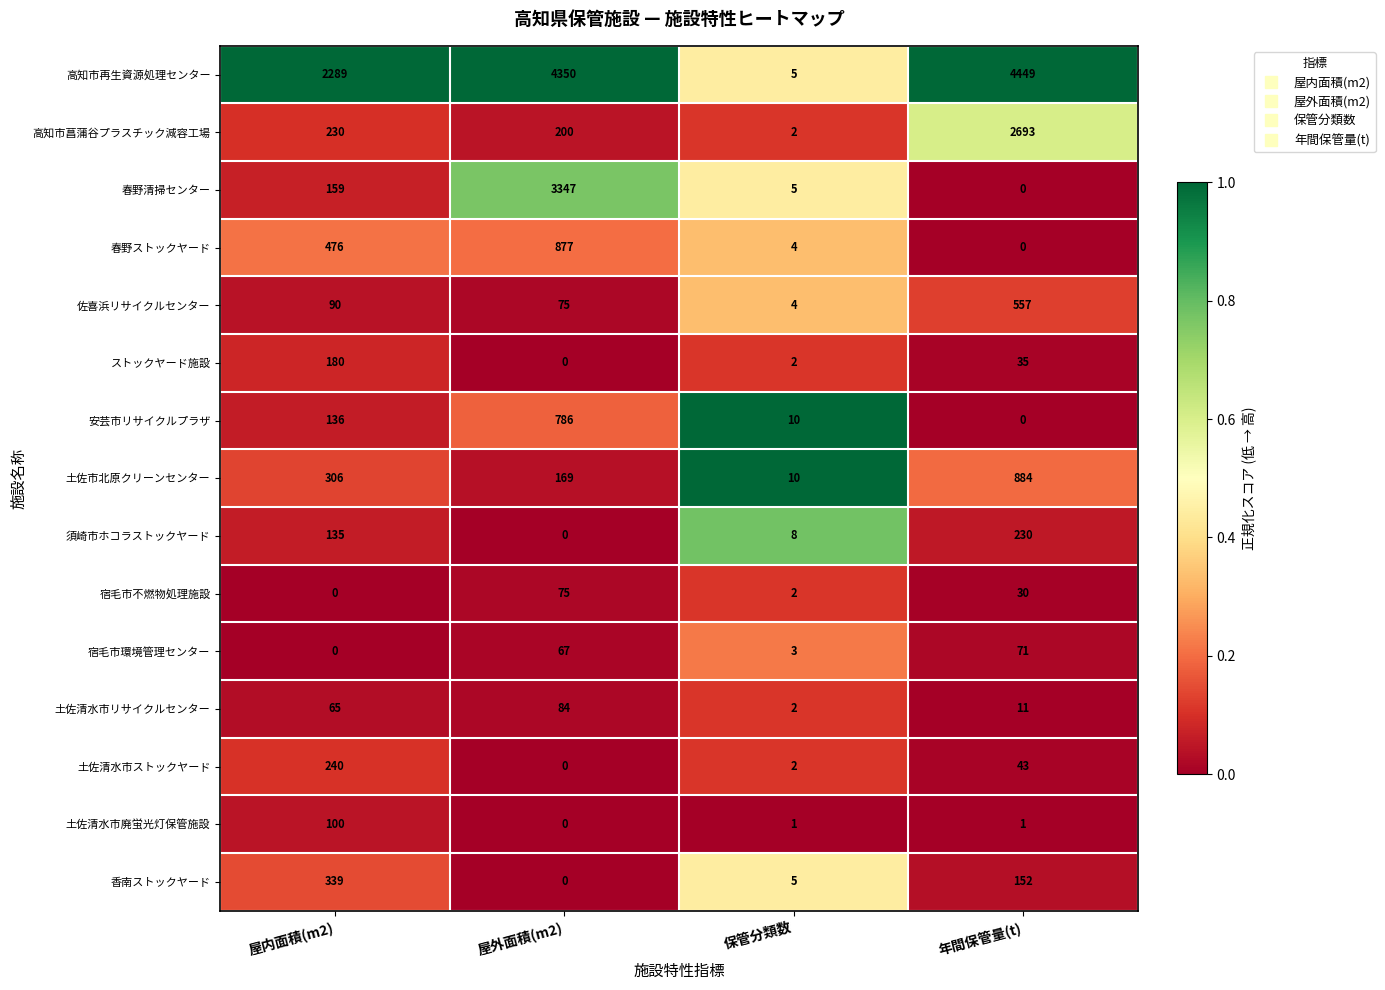

Count the number of data series in this chart.

15